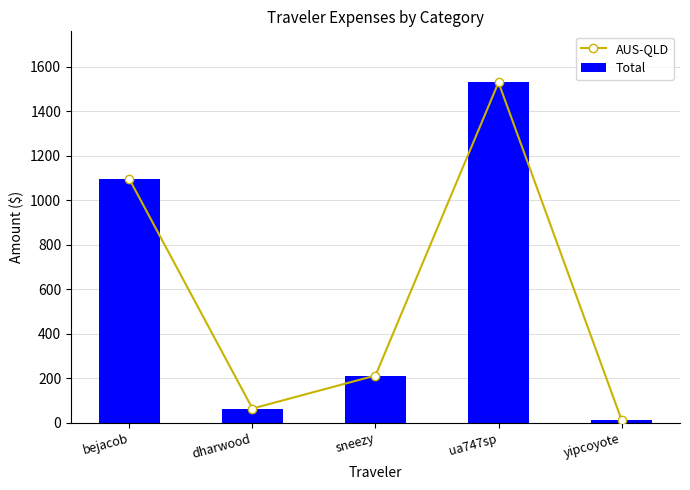

Read the Total value at bejacob.

1094.3